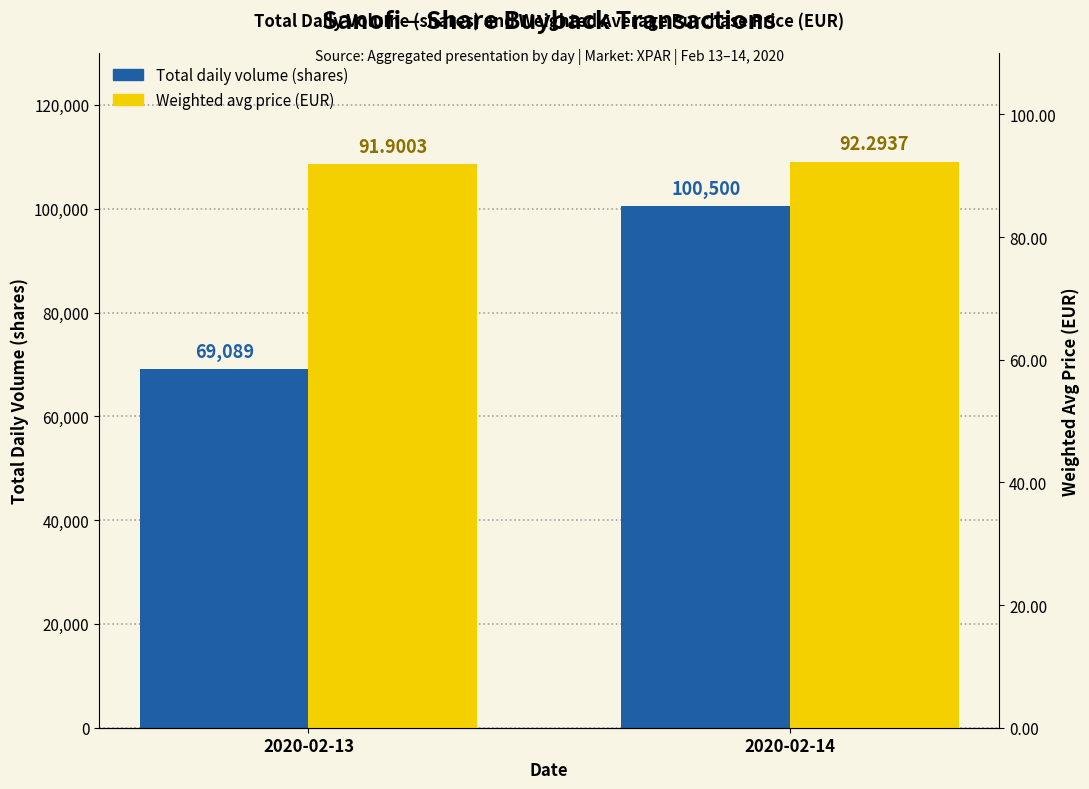

At 2020-02-13, list the series in order from smallest to largest.

Weighted avg price (EUR), Total daily volume (shares)